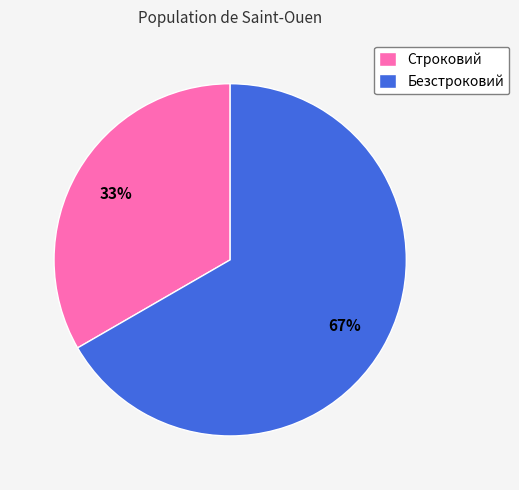

To the nearest percent, what portion does Строковий represent?

33%